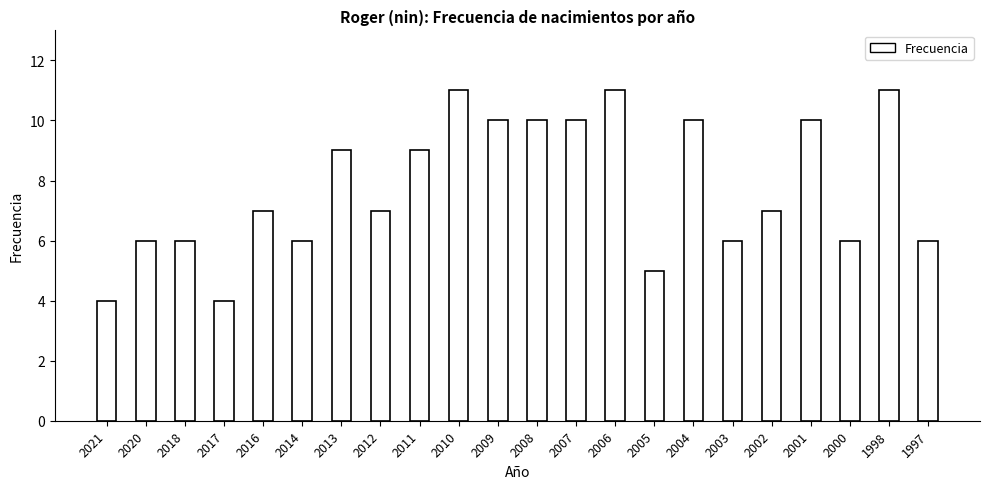

Count the values in the range 6 to 10.

16